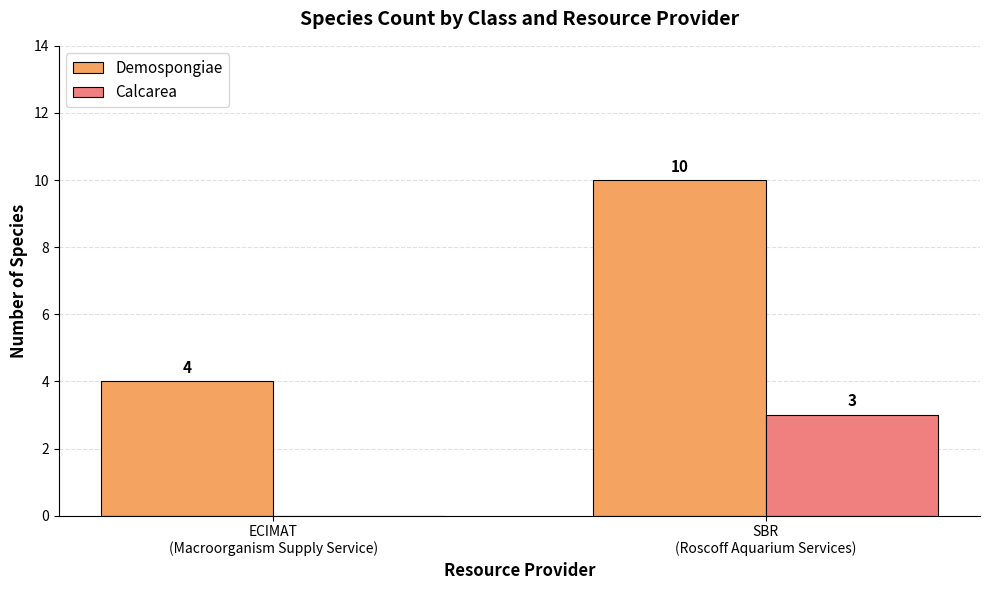

What is the maximum value shown in the chart?

10